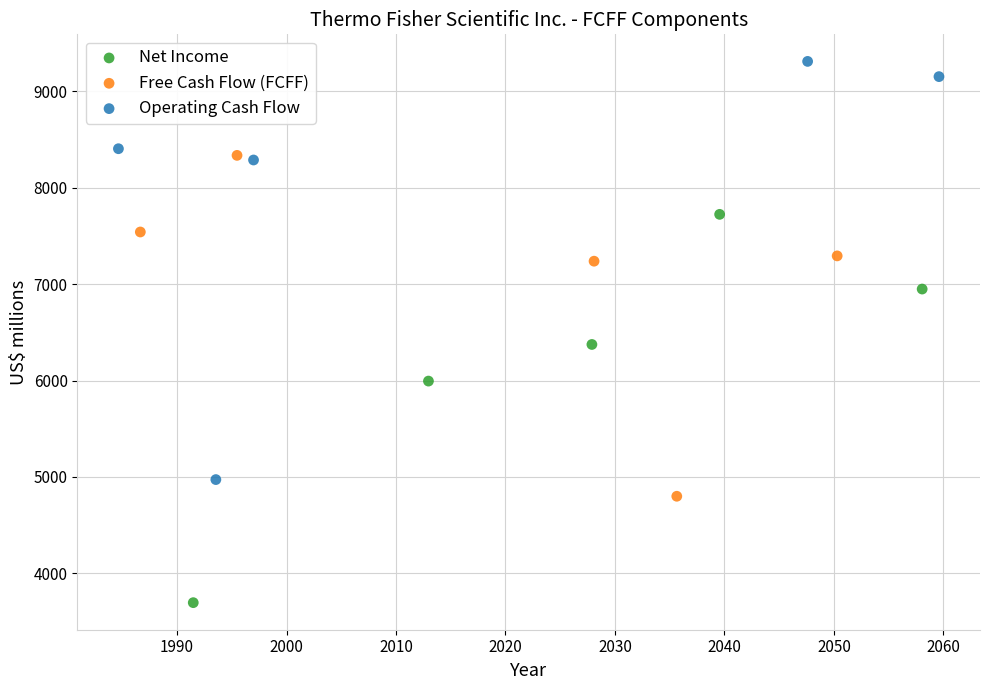

What are all the series names shown in the legend?

Net Income, Free Cash Flow (FCFF), Operating Cash Flow